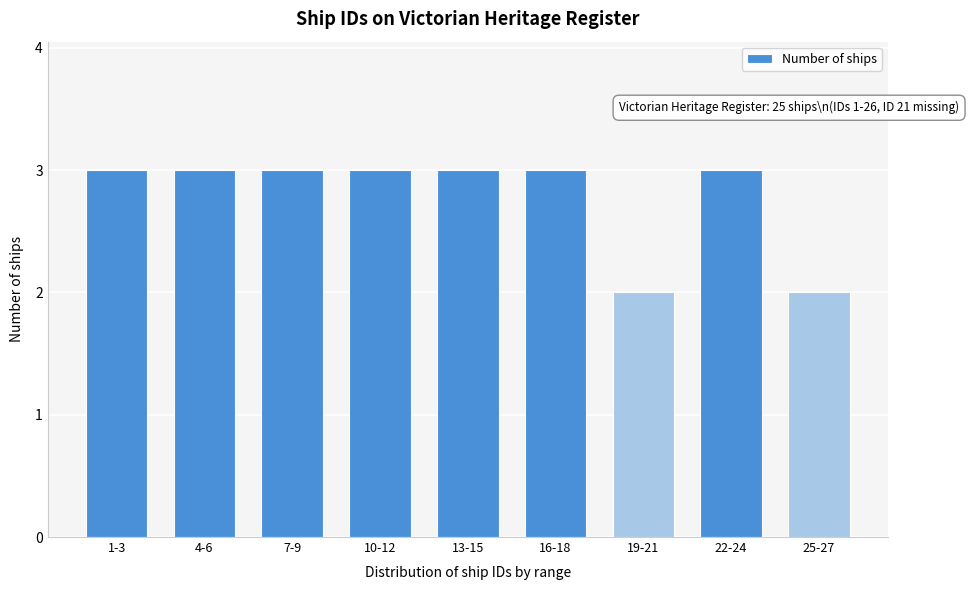

Reading left to right, what are all the values shown in this chart?

3	3	3	3	3	3	2	3	2